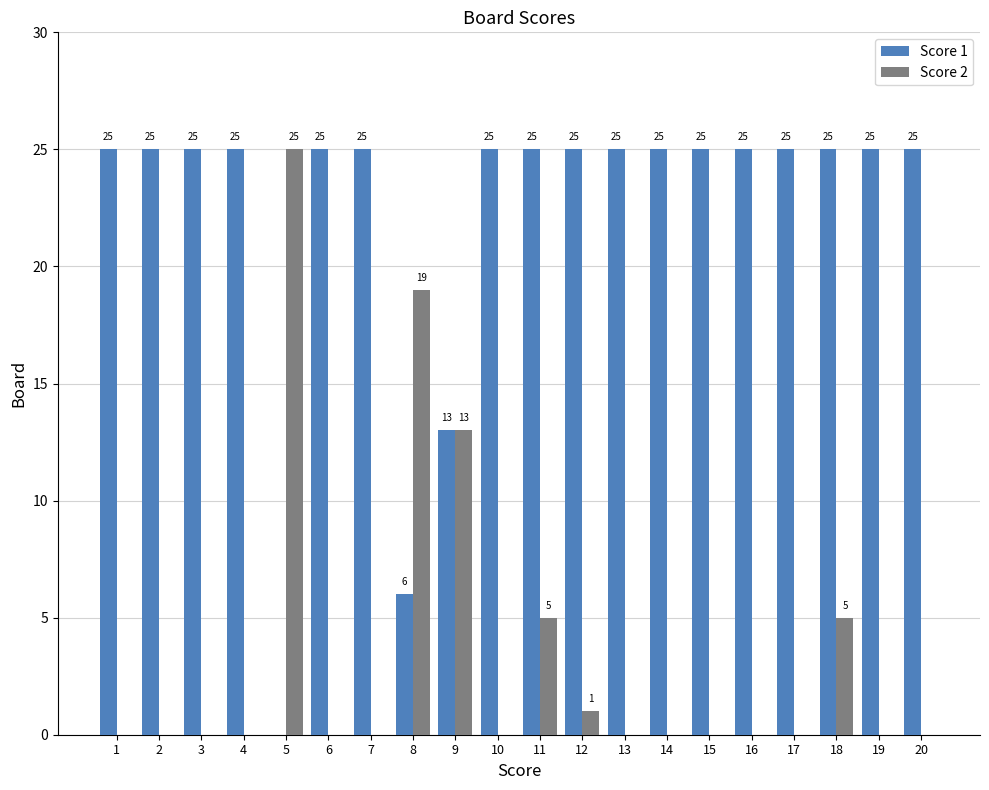

Is the value of Score 2 at 4 greater than the value of Score 1 at 12?

No